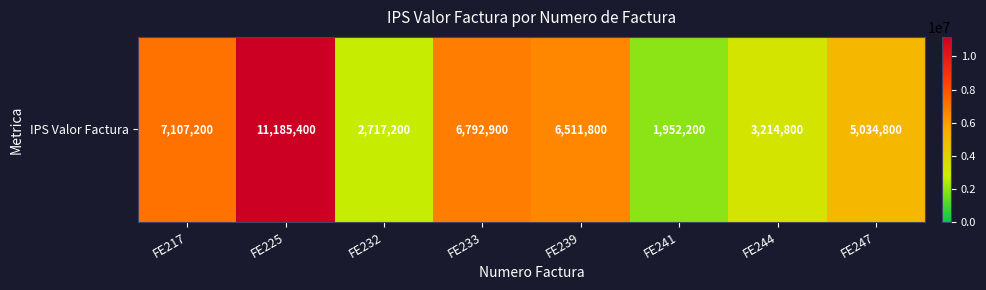

What is the sum of the values at FE225 and FE233?

17978300